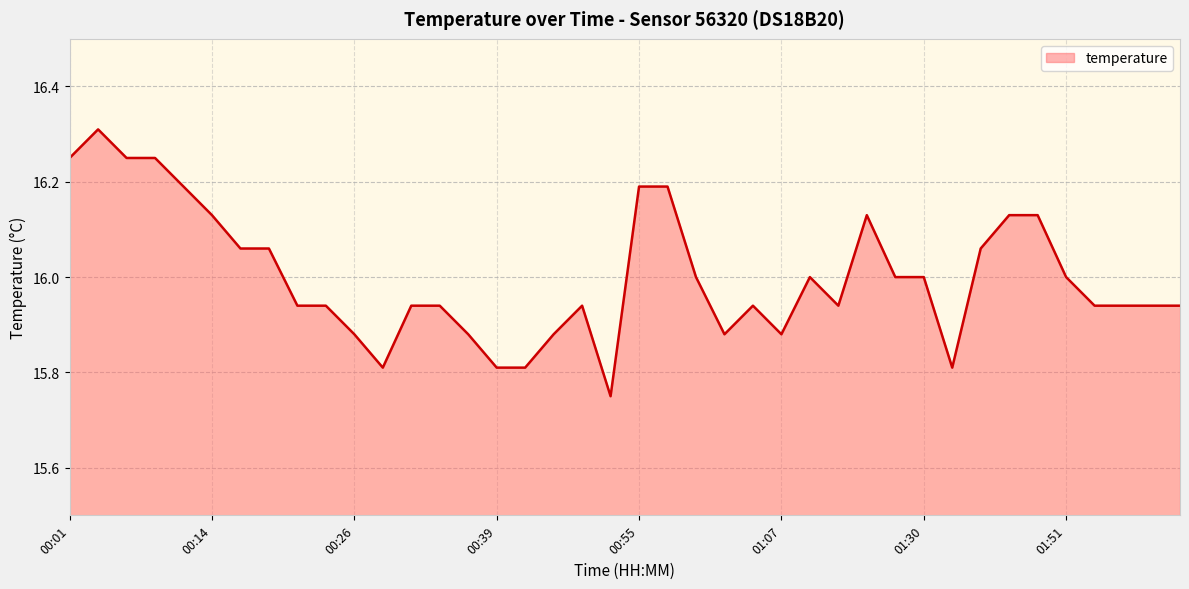

What is the difference between the maximum and minimum values?

0.6